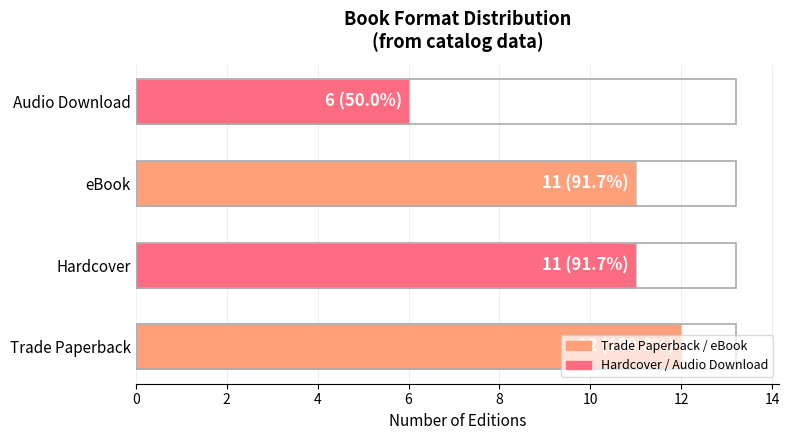

The value at eBook is 11. True or false?

True